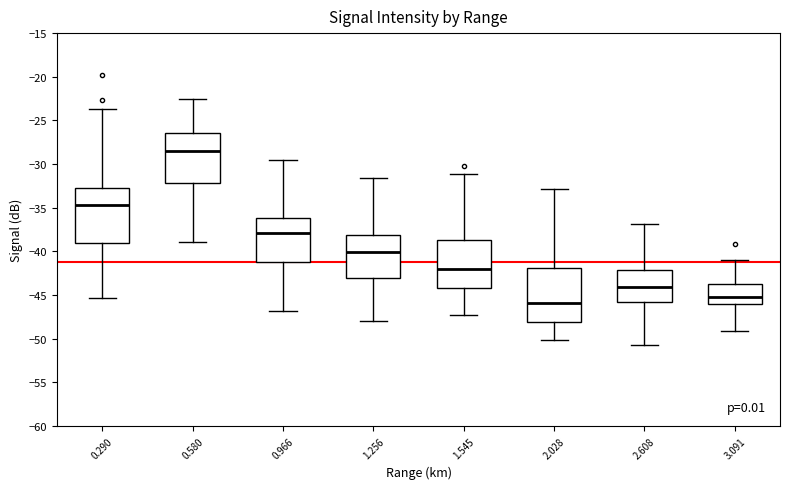

Where does the median line of the box at x = 2.028 sit on the y-axis? The values are not printed on the chart, so give them approximately, as read against the axis.

-46.0